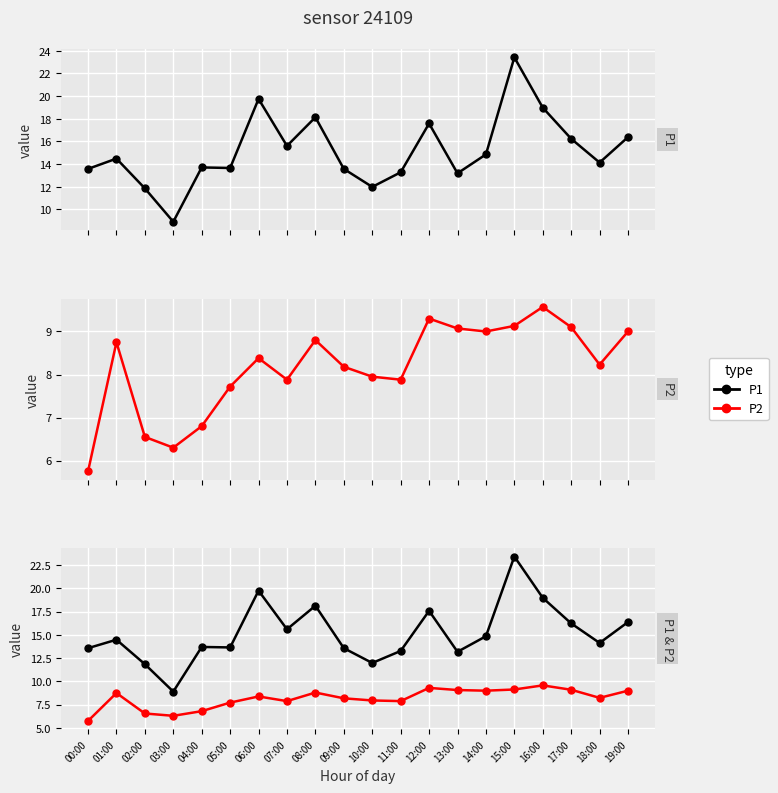

How many distinct data groups are displayed?

2